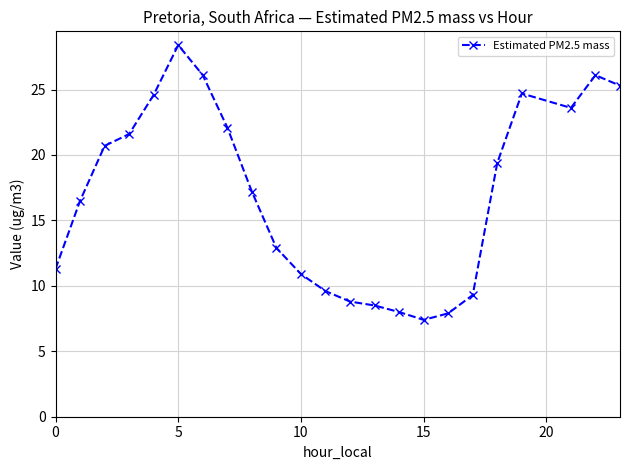

How many lines are shown in the chart?

1